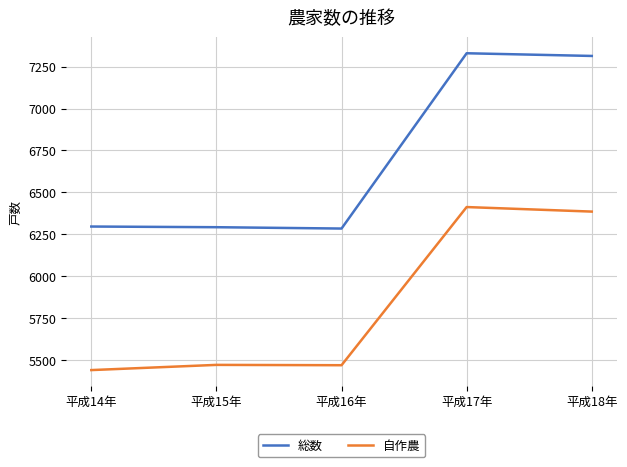

Count the number of categories in the chart.

5